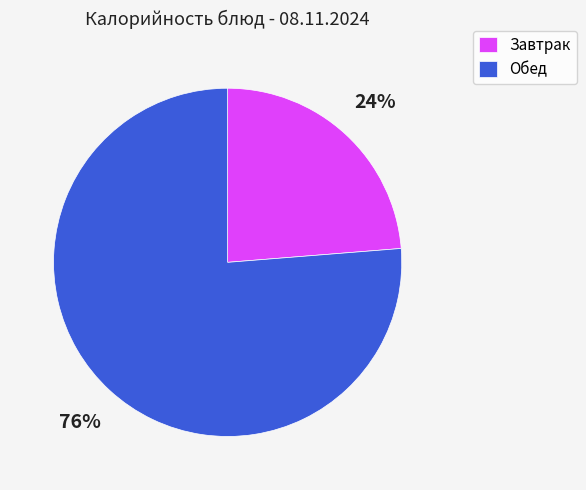

To the nearest percent, what percentage of the pie is Завтрак?

24%